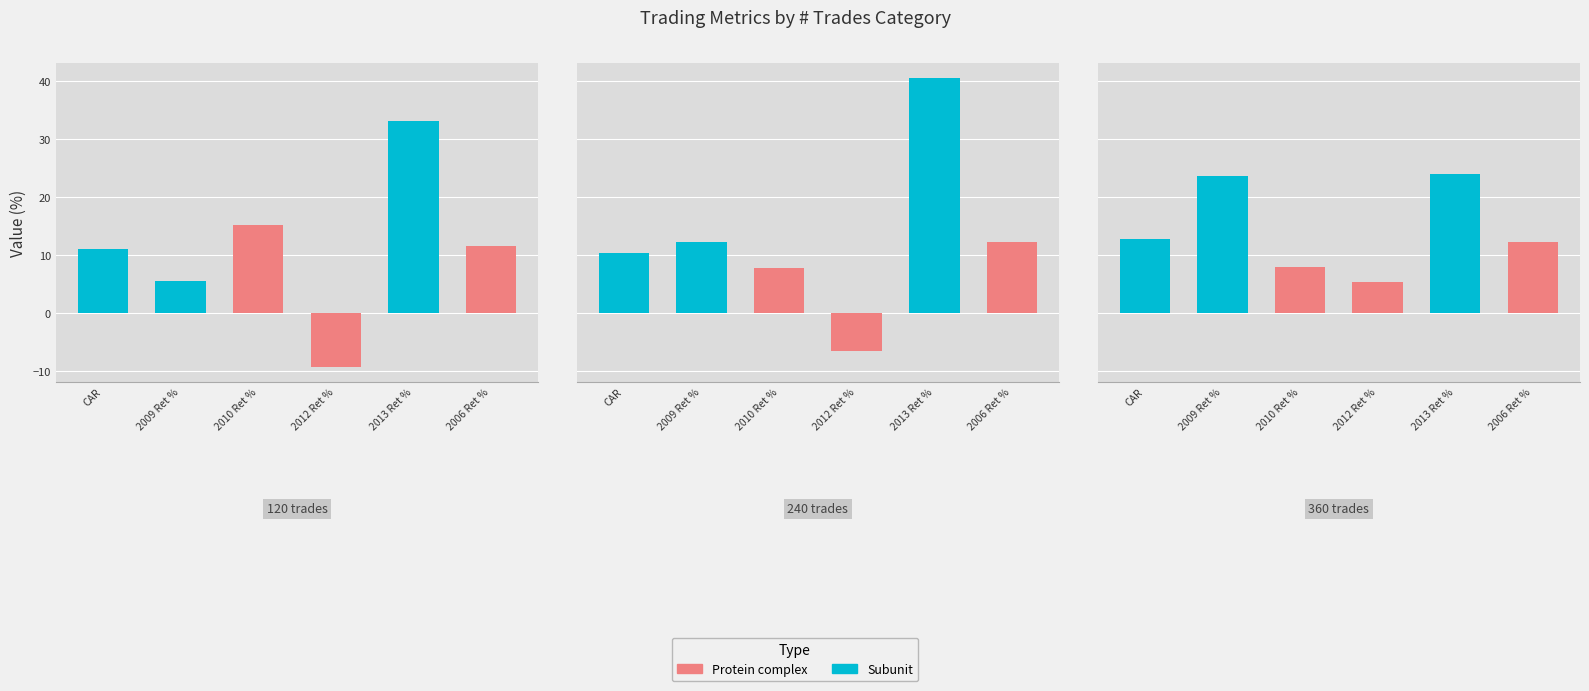

Are the bars horizontal?

No